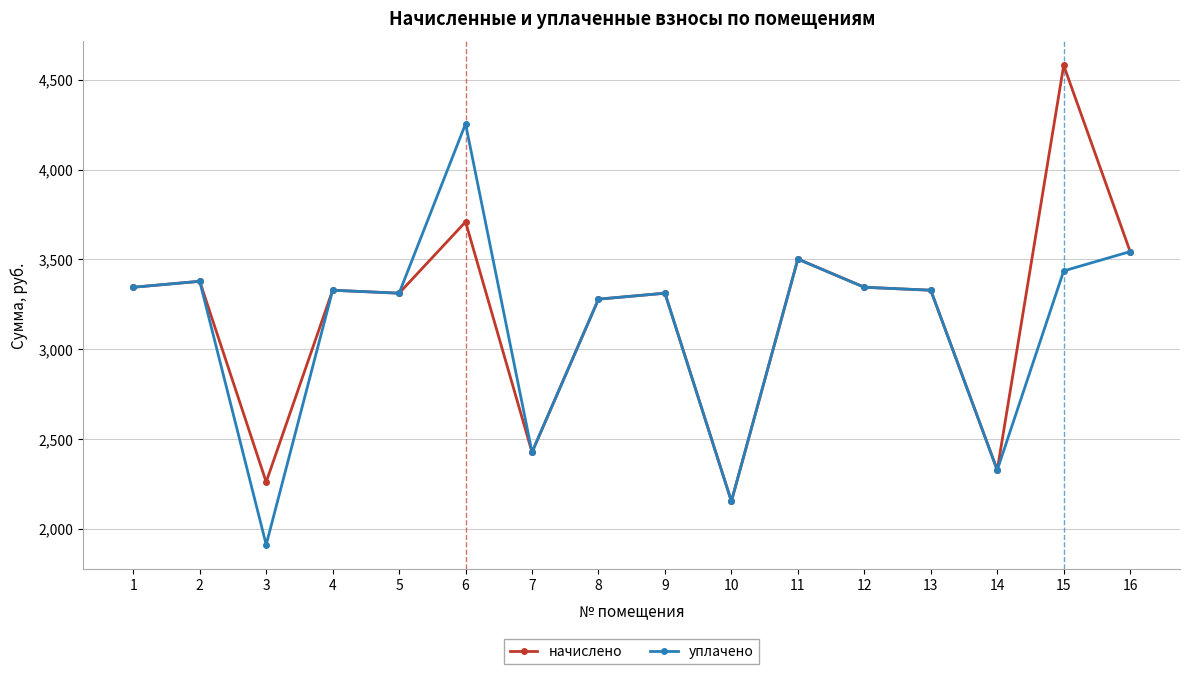

List the series in order of their peak value, highest first.

начислено, уплачено